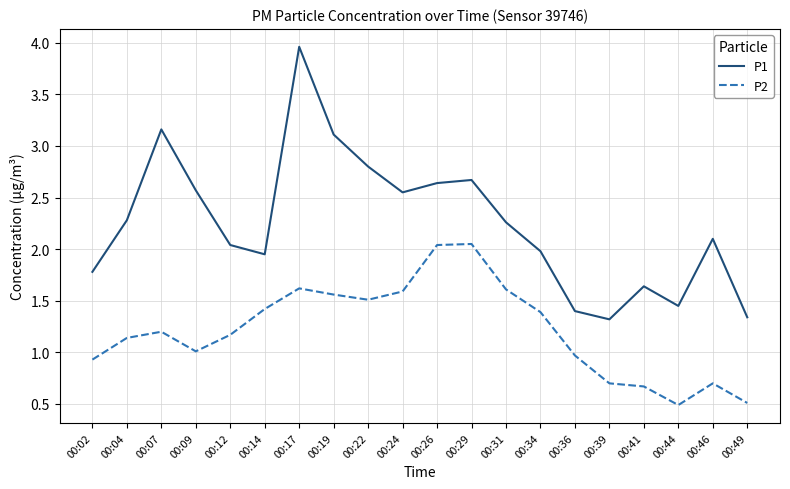

What are all the series names shown in the legend?

P1, P2